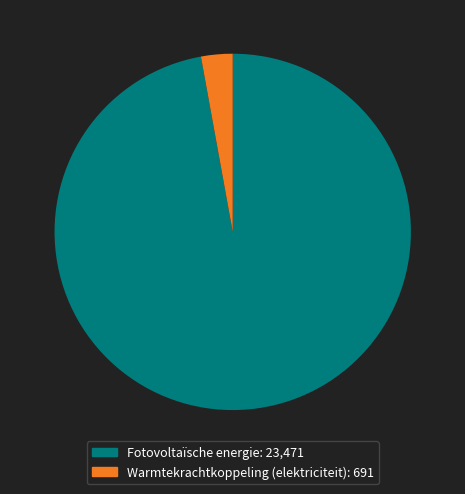

The Warmtekrachtkoppeling slice represents 99% of the pie. True or false?

False